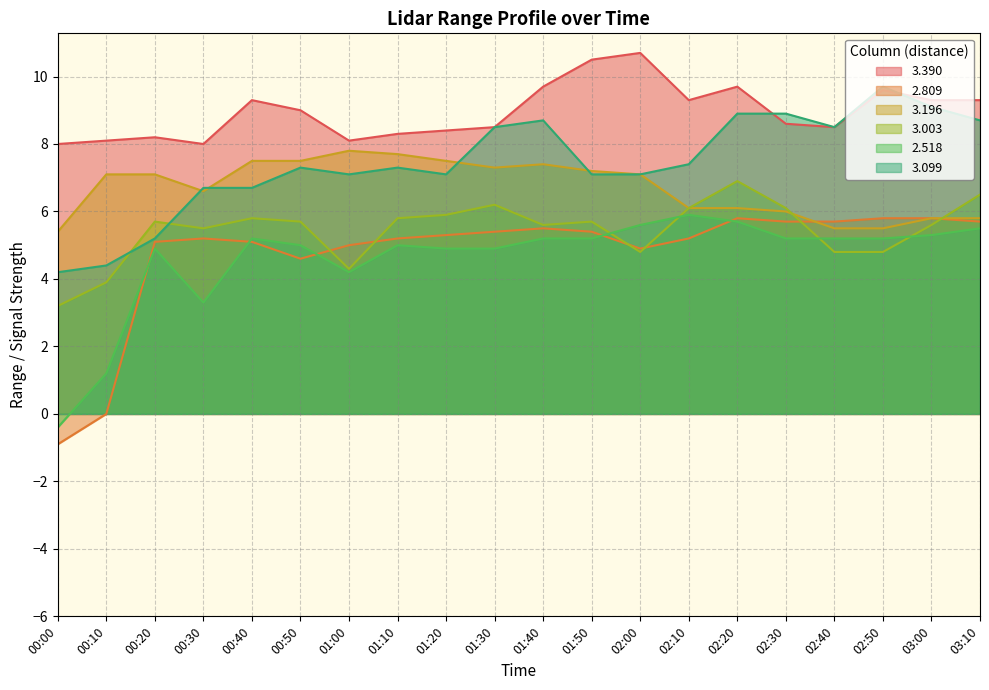

Does the chart have visible grid lines?

Yes